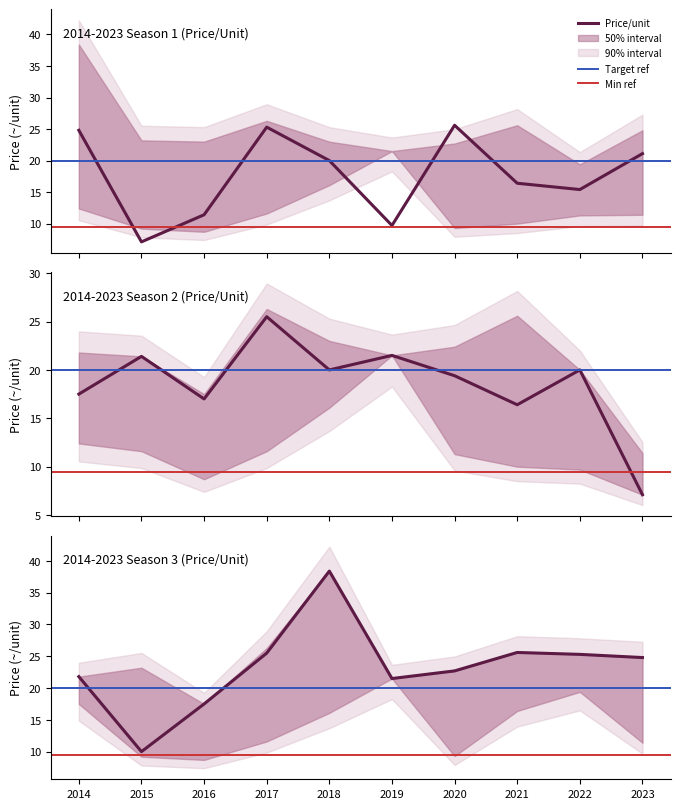

Where is the data nearest to the value 24?

2023